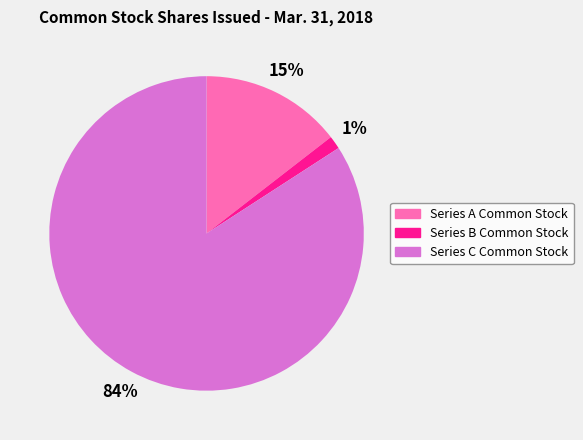

How many segments does this pie chart have?

3